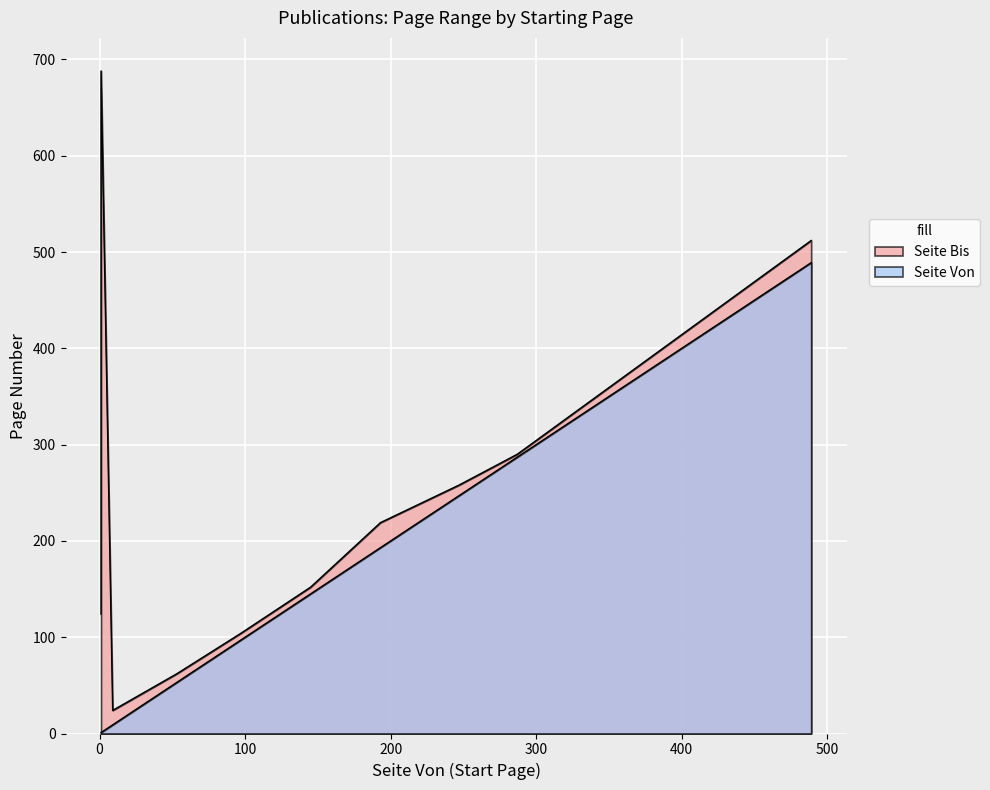

Read the Seite Von value at 1.

1